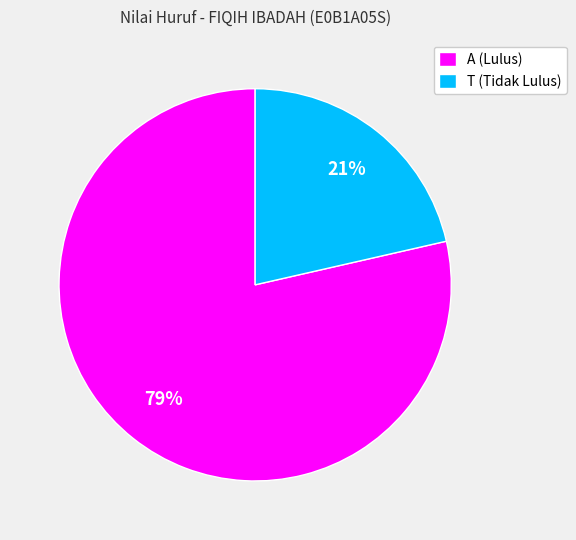

To the nearest percent, what is the combined percentage of T (Tidak Lulus) and A (Lulus)?

100%